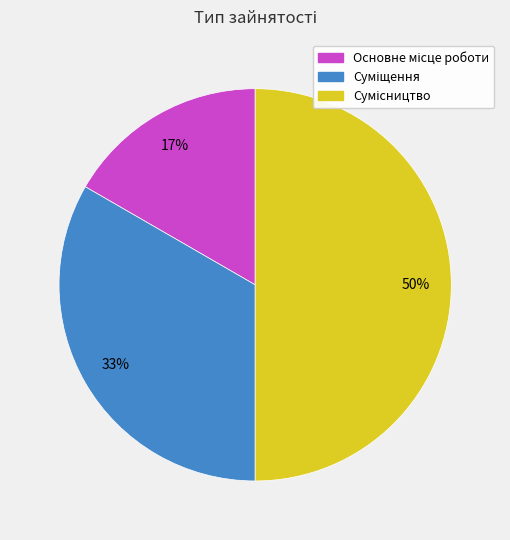

To the nearest percent, what is the average slice percentage?

33%